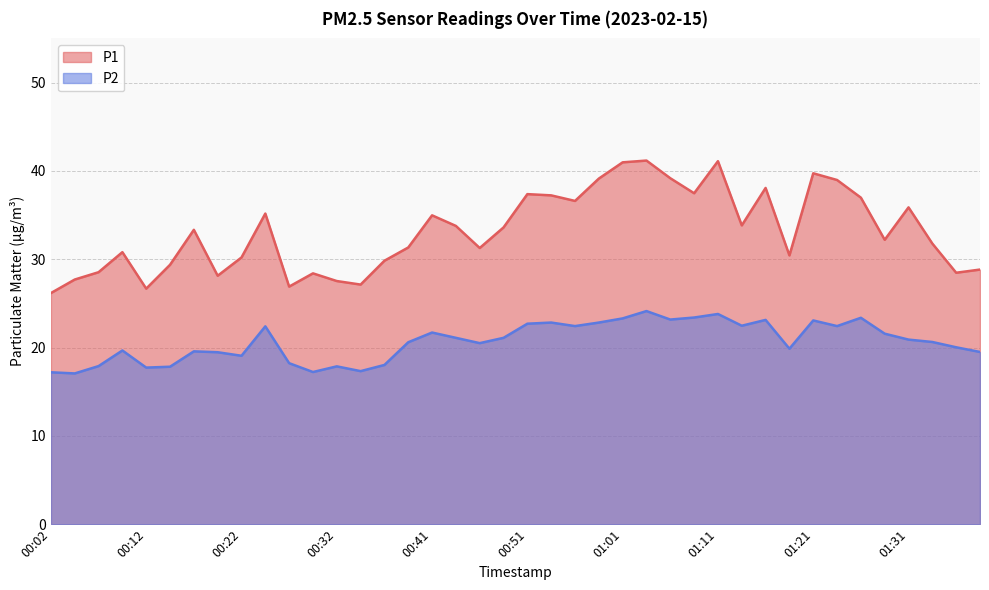

At which label does P2 reach its peak?

01:04